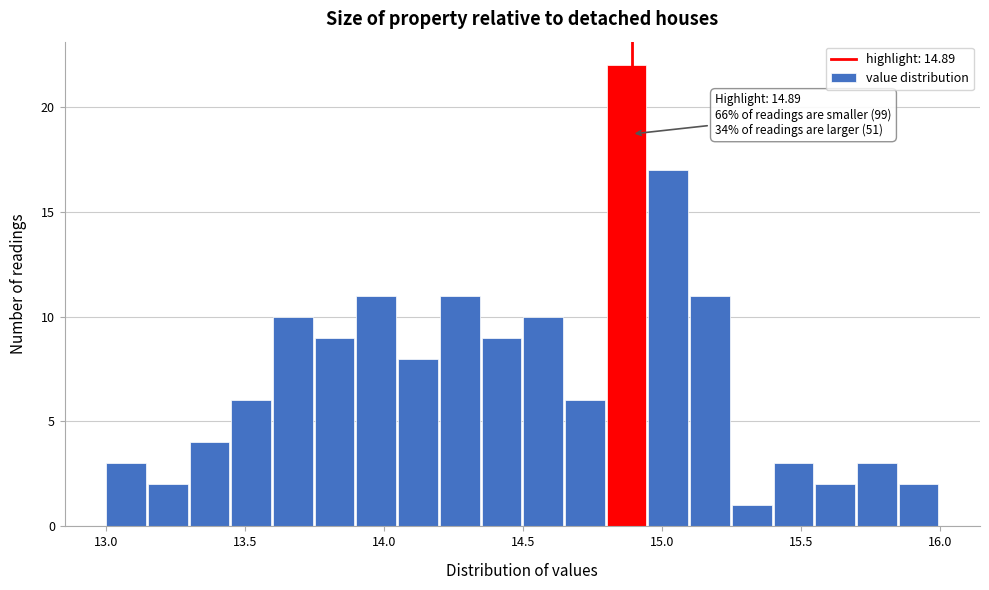

Around what value on the x-axis is the tallest bar? Give the approximate position of its centre, as read against the axis.

14.85